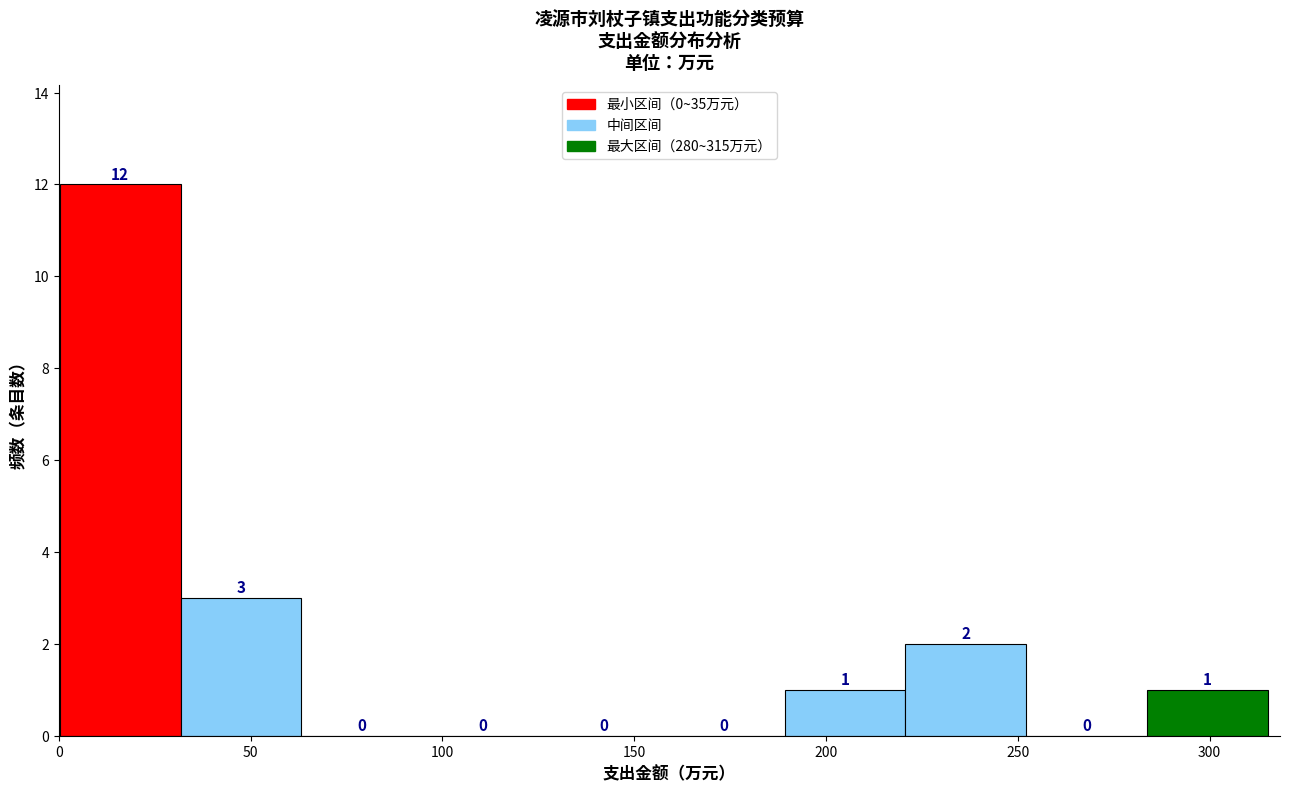

Which range on the x-axis has the tallest bar?

0 to 30